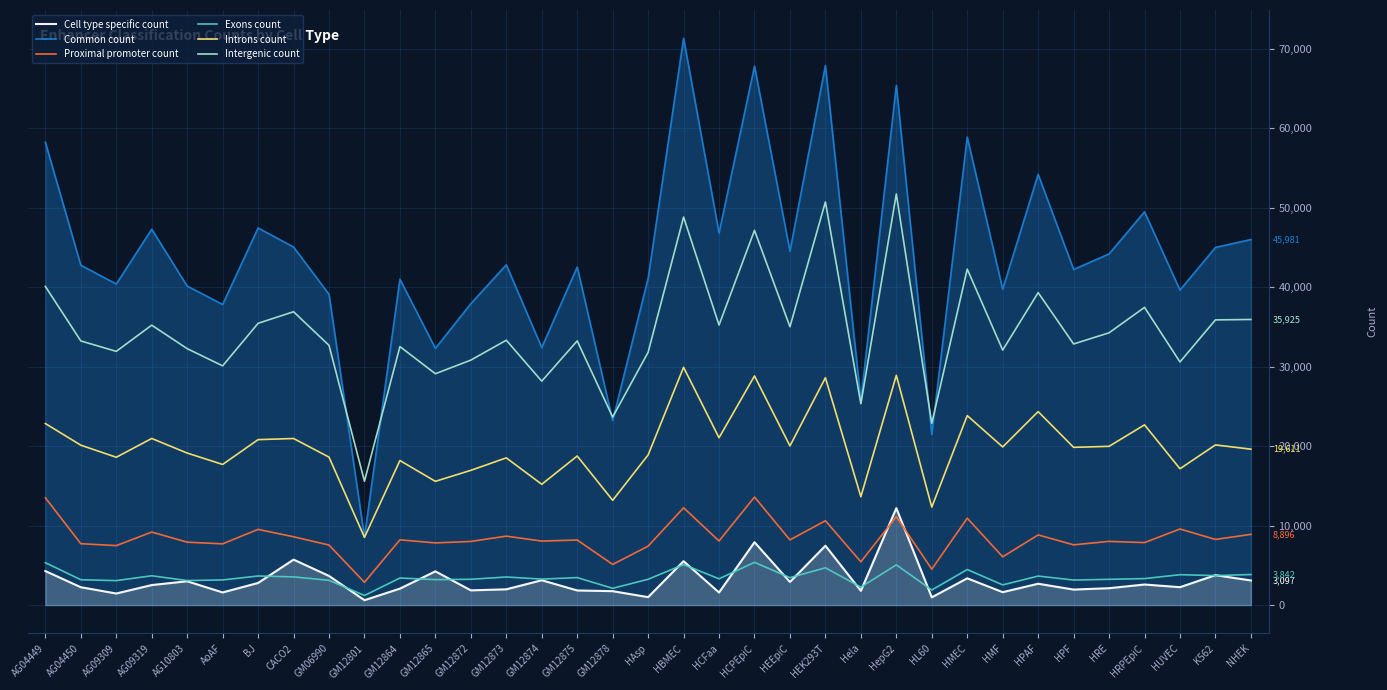

What is the sum of all Common count values?

1529882